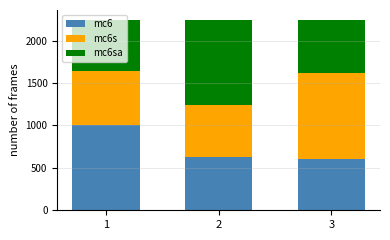

The value of mc6 at 2 is 339.3. True or false?

False